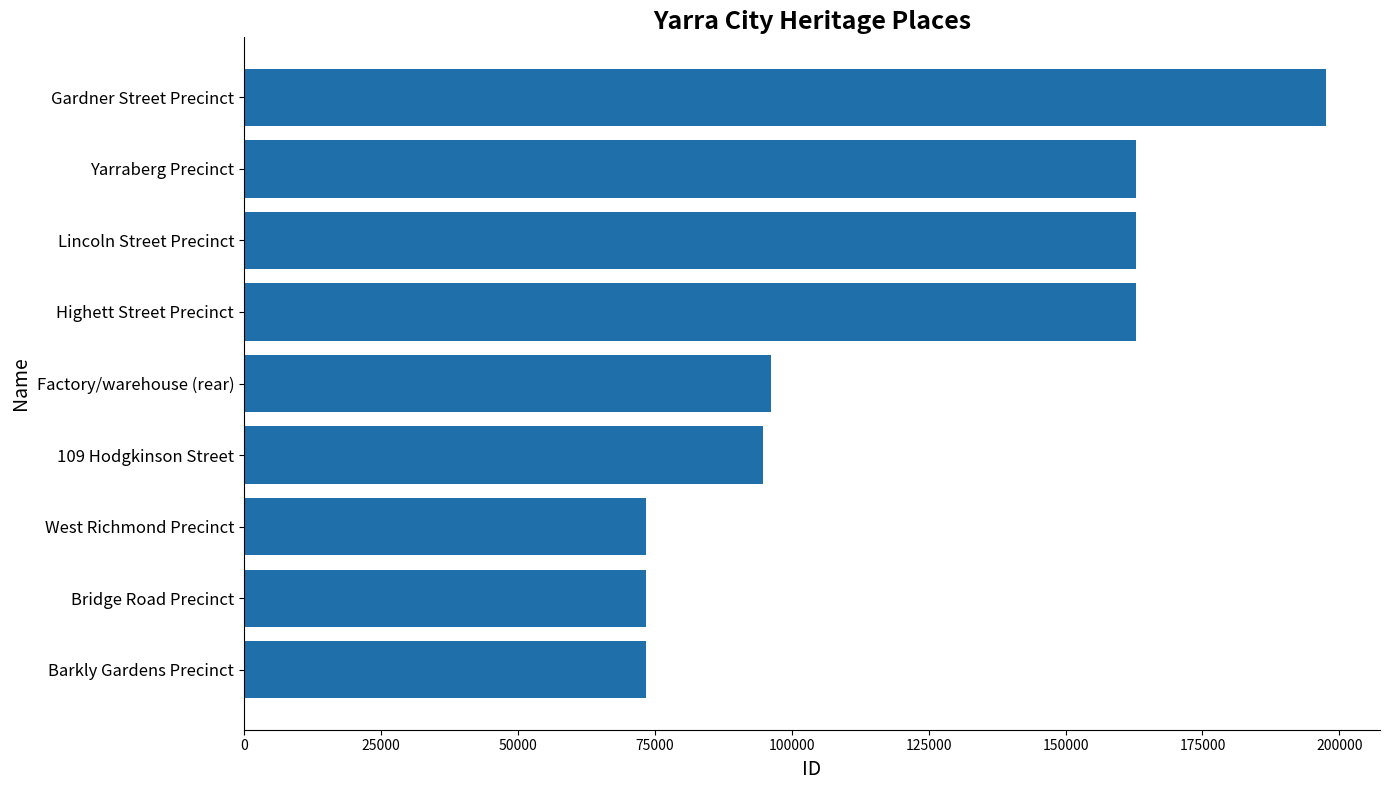

What is the sum of the values at Yarraberg Precinct and Gardner Street Precinct?

360384